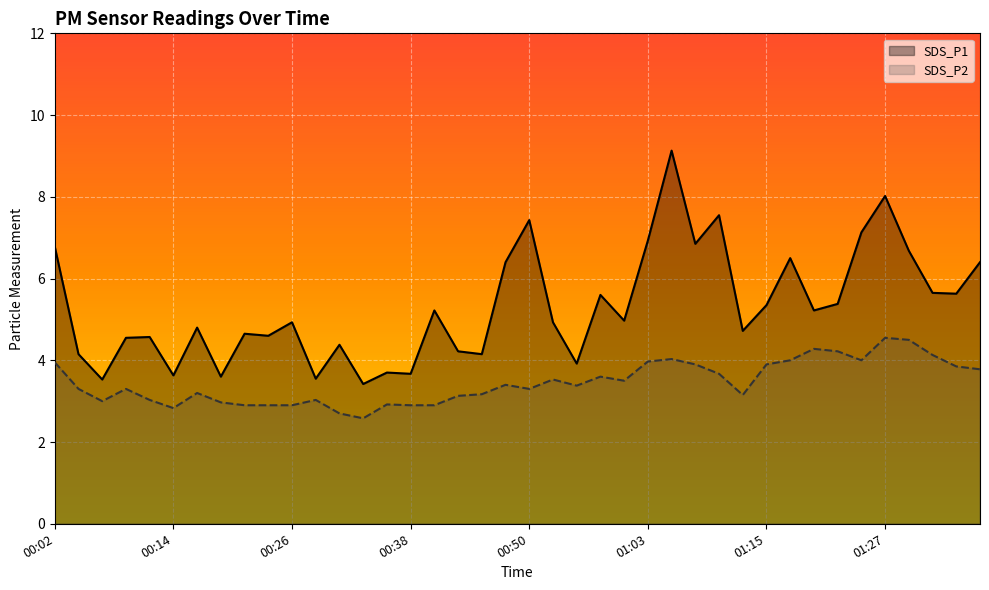

The SDS_P1 series shows 5.0 at 24. True or false?

True